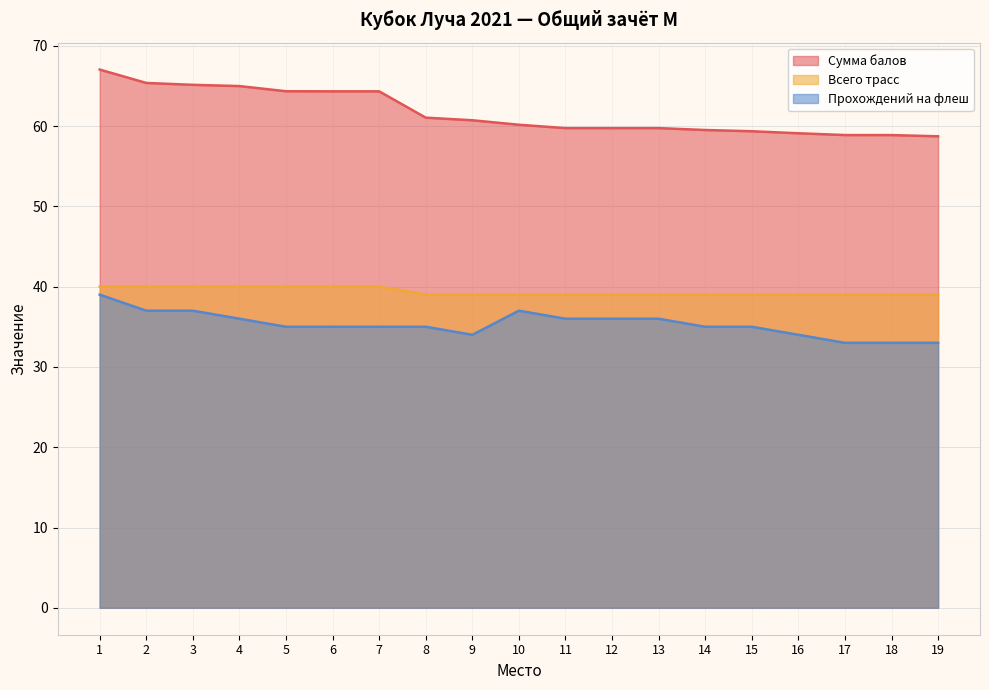

Which has a higher value, 18 or 12?

12